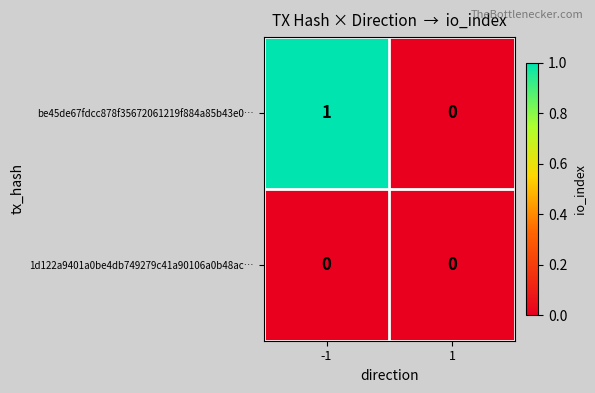

Rank the series at -1 from highest to lowest value.

be45de67fdcc878f35672061219f884a85b43e0…, 1d122a9401a0be4db749279c41a90106a0b48ac…